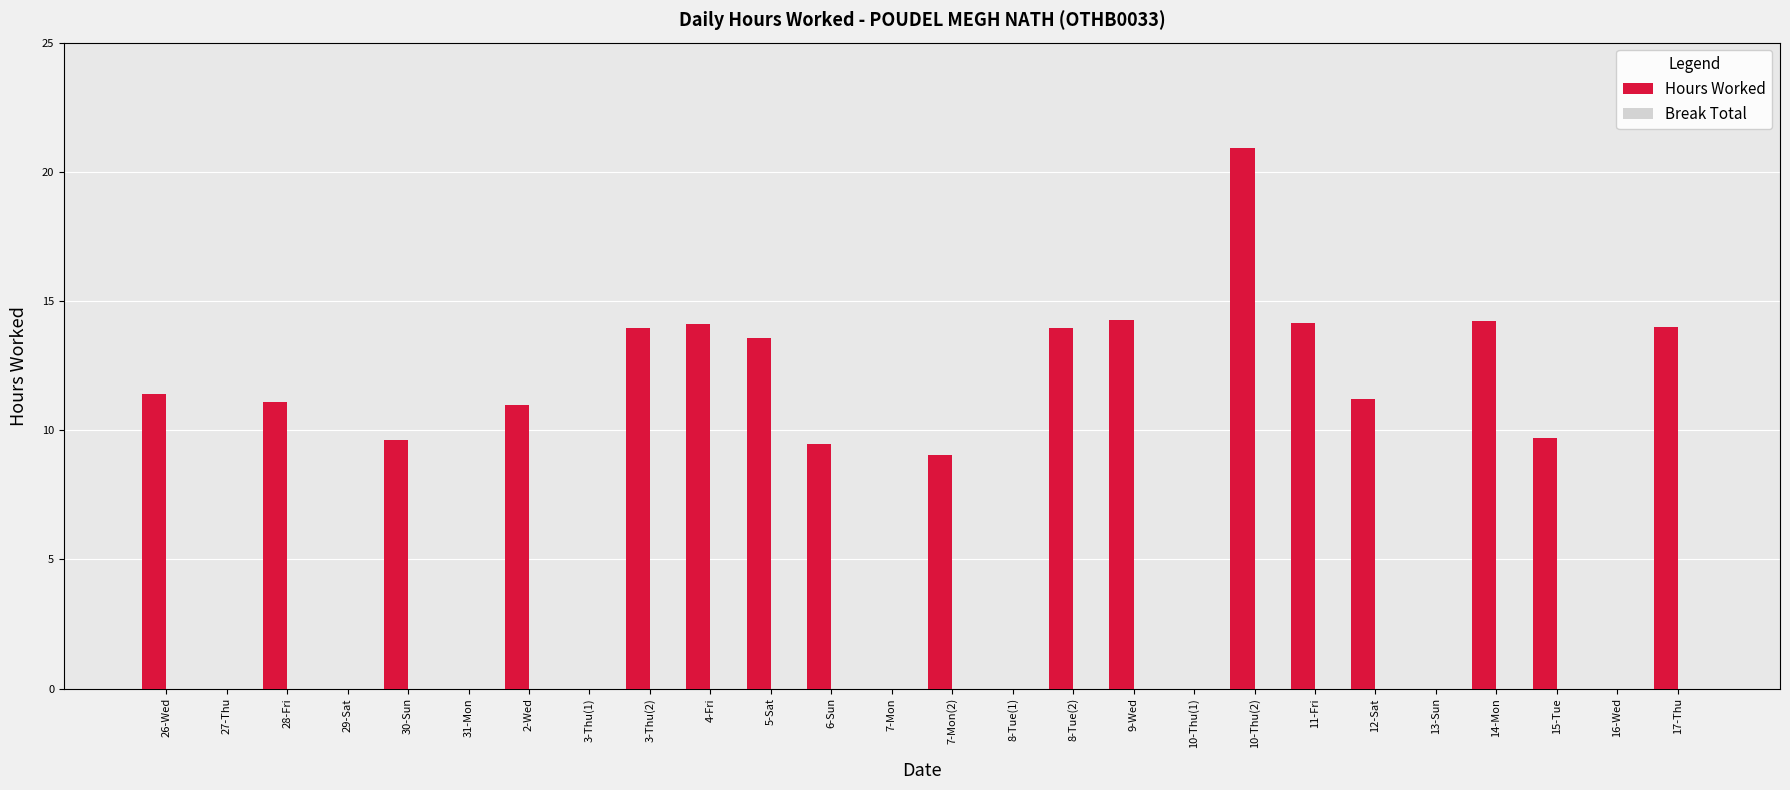

At which category does the chart reach its peak across all series?

10-Thu(2)